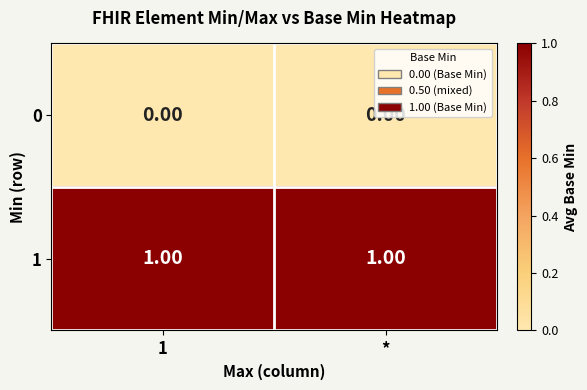

List the series in order of their overall mean, highest first.

1, 0